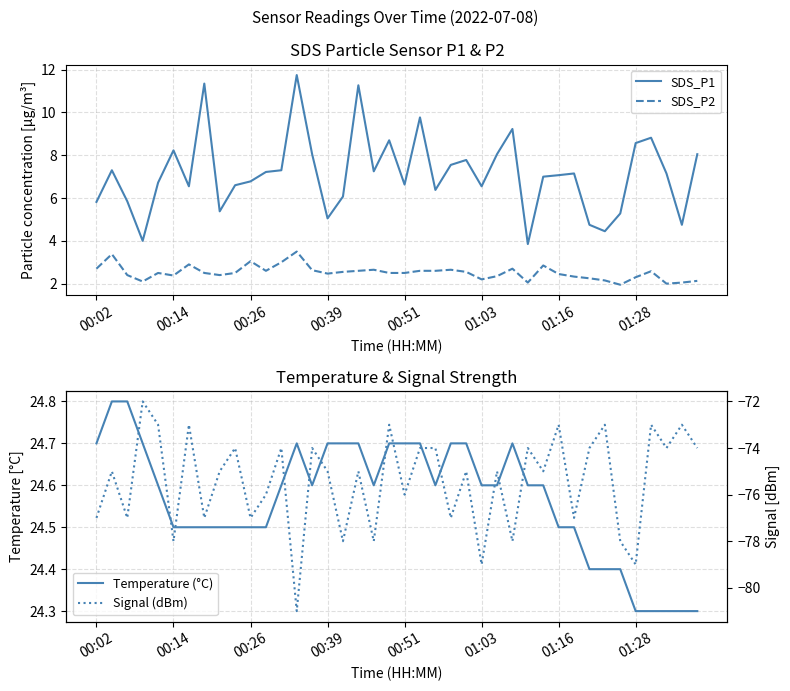

True or false: SDS_P2 and SDS_P1 cross at least once.

False